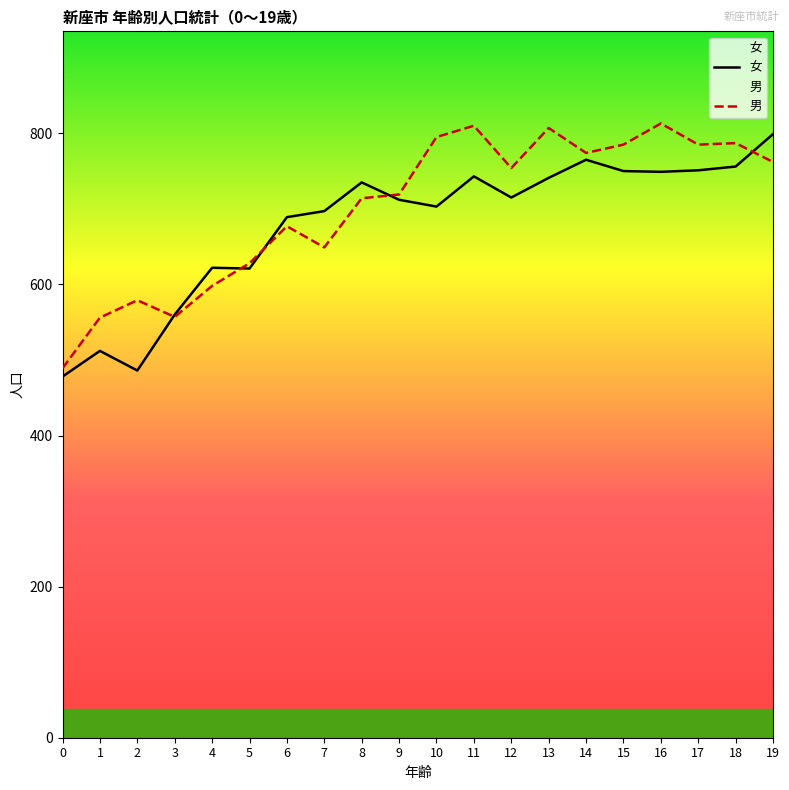

Which series has the widest spread of values?

男